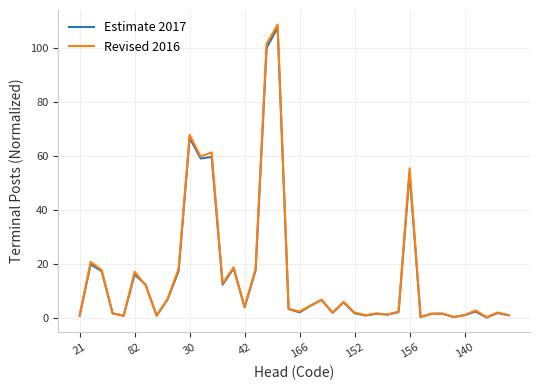

What is the maximum value shown in the chart?

108.6